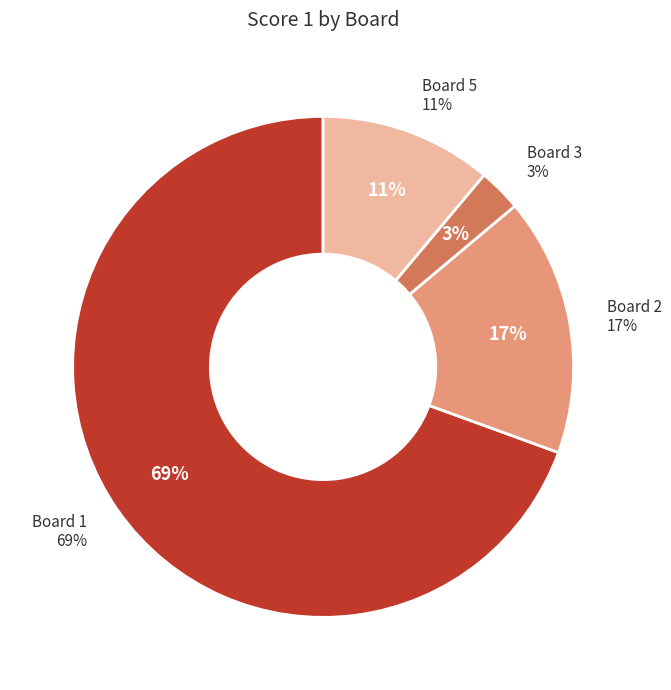

The Board 1 slice represents 69% of the pie. True or false?

True